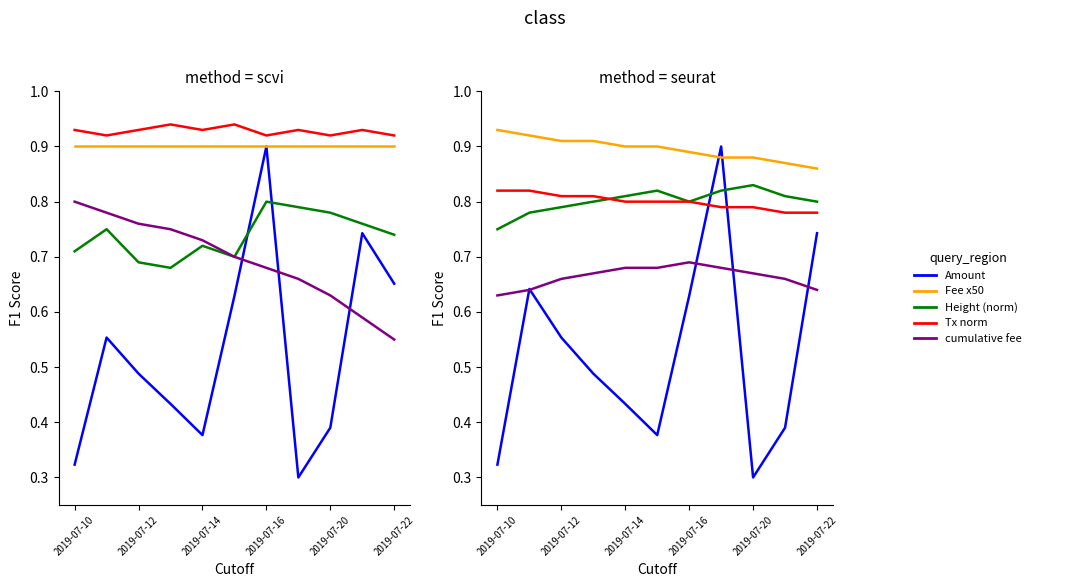

Which series has the largest total across all categories?

Fee x50